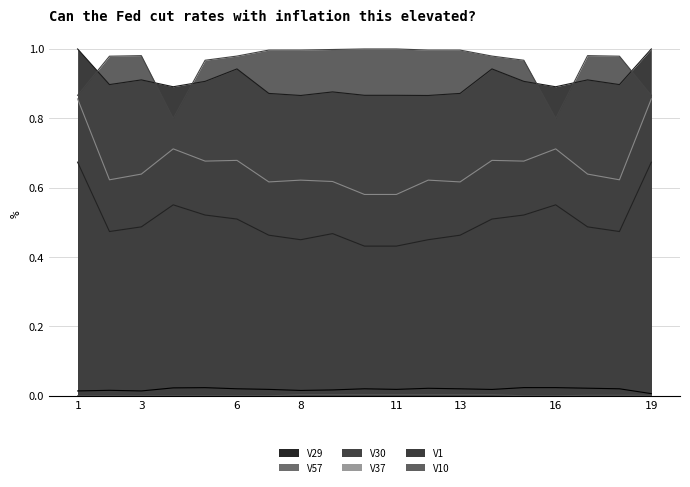

Which category has the lowest value across all series?

1